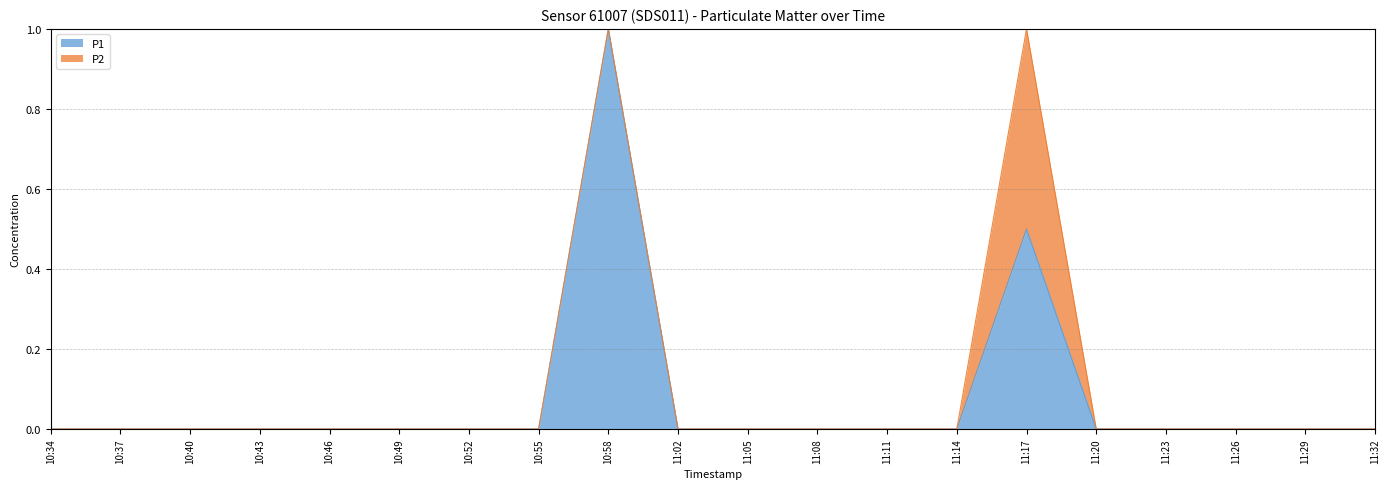

Rank the categories by value from lowest to highest.

10:34, 10:37, 10:40, 10:43, 10:46, 10:49, 10:52, 10:55, 11:02, 11:05, 11:08, 11:11, 11:14, 11:20, 11:23, 11:26, 11:29, 11:32, 10:58, 11:17